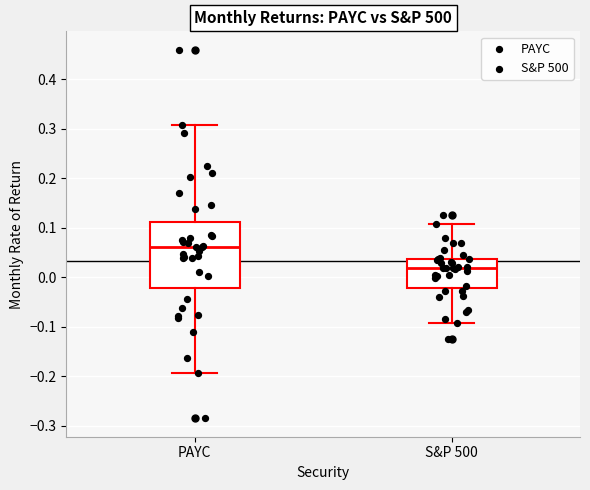

Reading left to right, transcribe this box plot: for each box, give where its median line is, the range the box spans, and where its two whiskers end, as read against the y-axis. The values are not printed on the chart, so give them approximately, as read against the axis.

PAYC: median 0.06, box -0.02 to 0.11, whiskers -0.19 to 0.31
S&P 500: median 0.02, box -0.02 to 0.04, whiskers -0.09 to 0.11